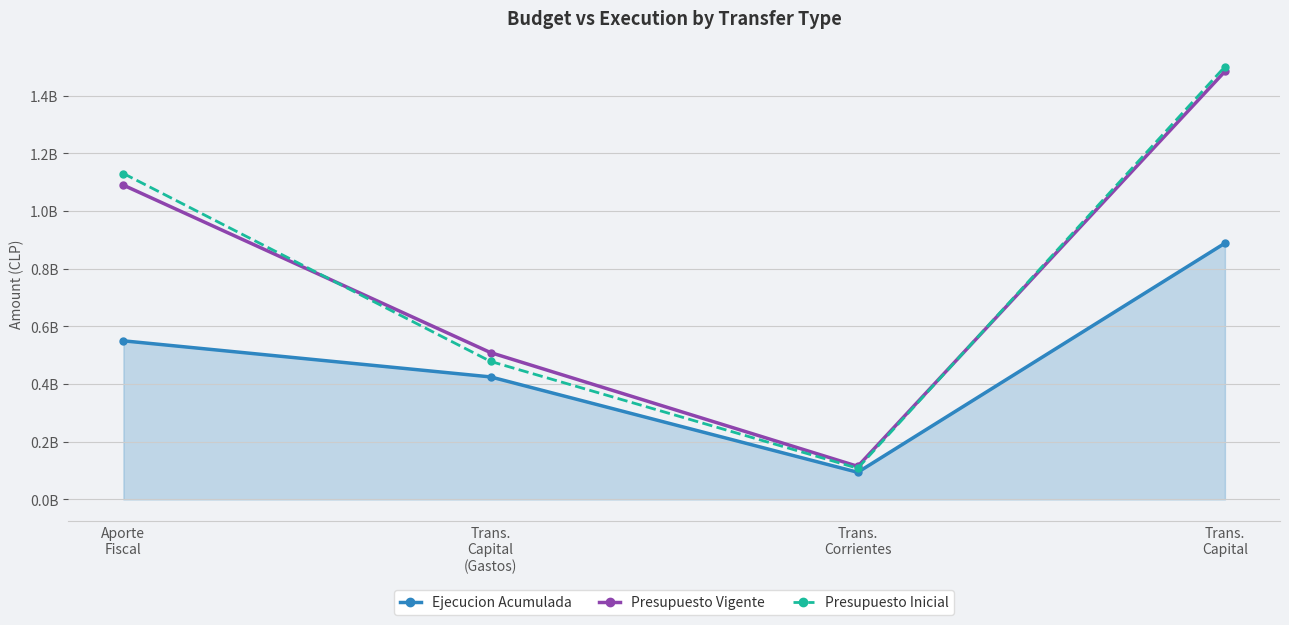

Where does the Presupuesto Inicial series first go above 1130101488?

Trans.
Capital